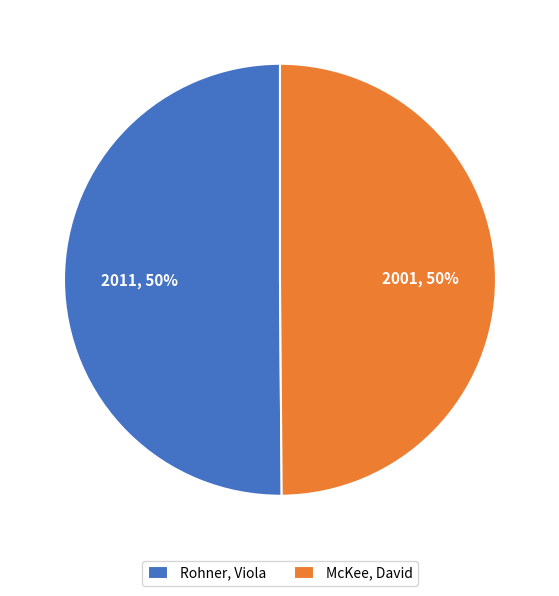

What is the ratio of the value at McKee, David to the value at Rohner, Viola?

1.0